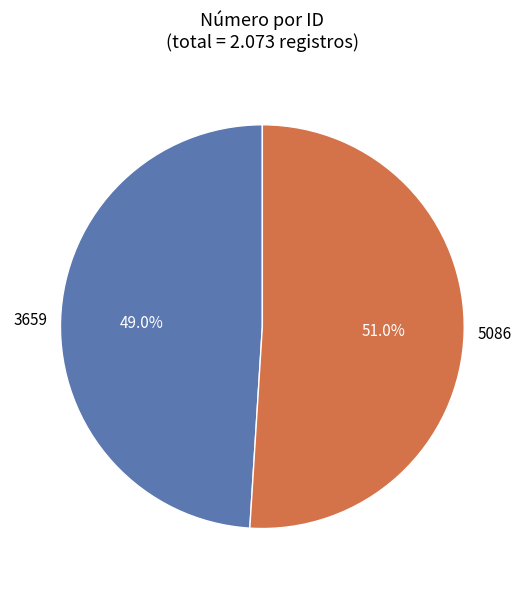

What is the total percentage of 5086 and 3659?

100.0%